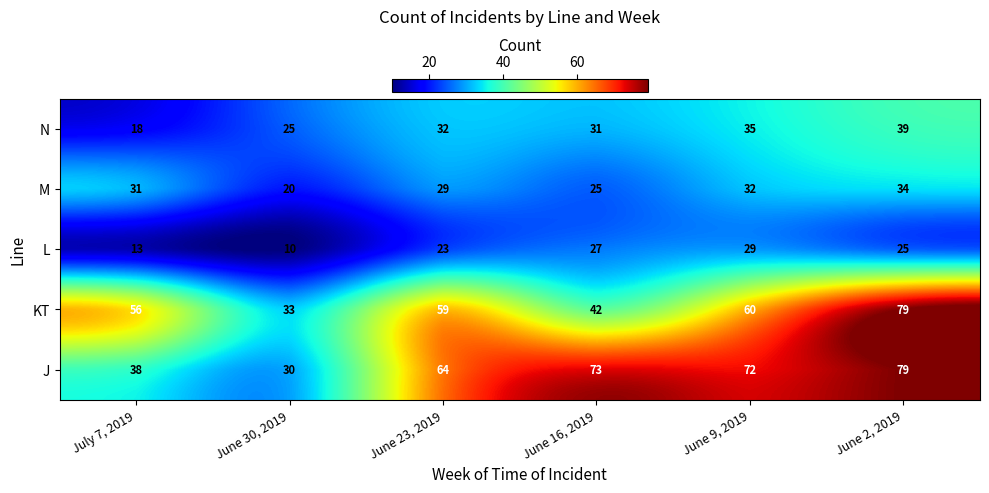

What is the average value of the KT series?

55